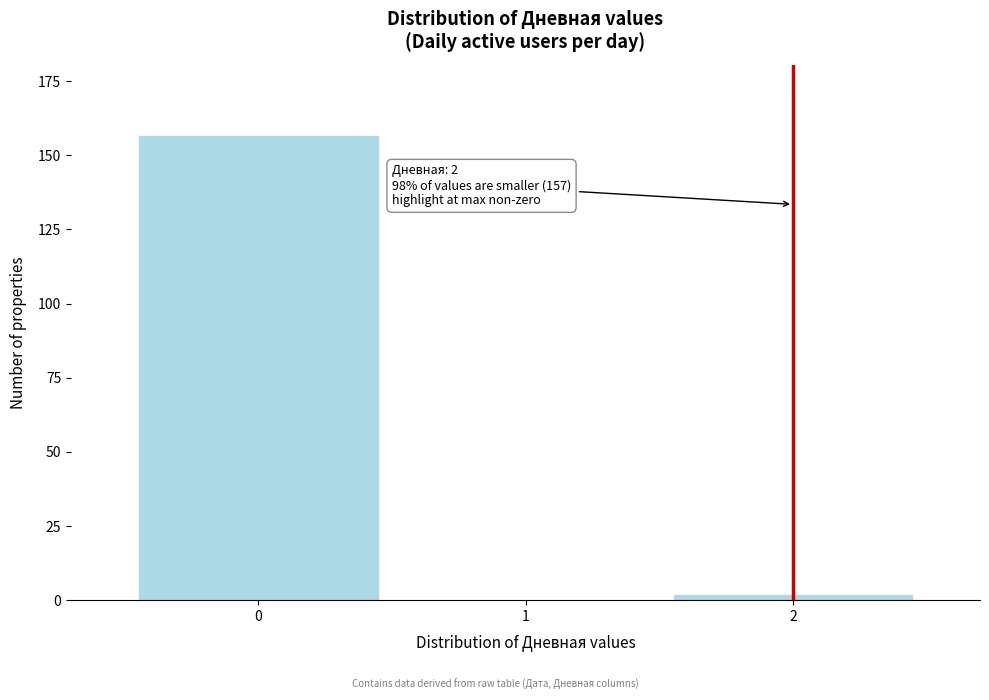

Reading right to left, transcribe all the data shown in this chart.

2=2	1=0	0=157